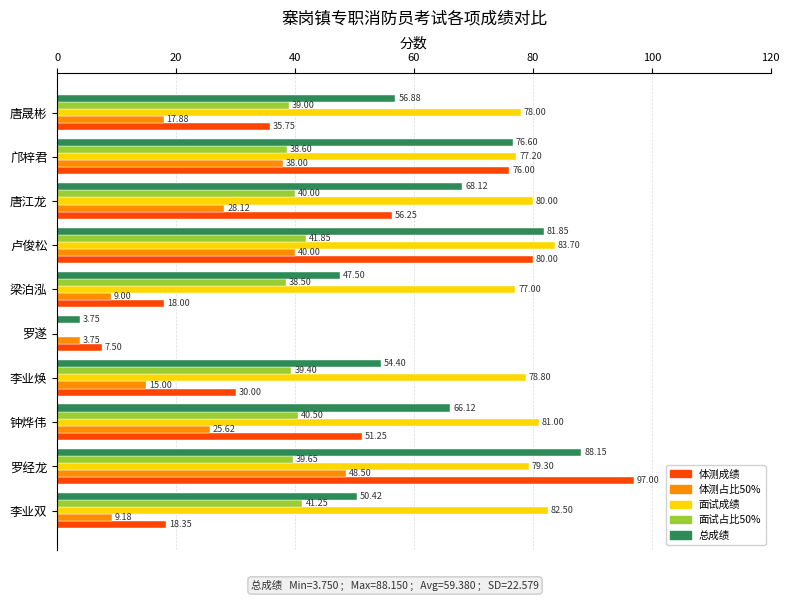

What are all the series names shown in the legend?

体测成绩, 体测占比50%, 面试成绩, 面试占比50%, 总成绩